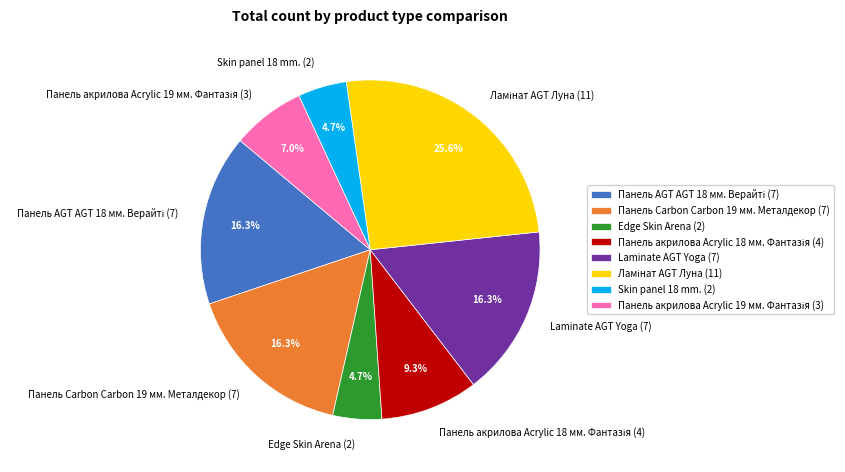

Does Edge Skin Arena (2) account for over 50% of the chart?

No